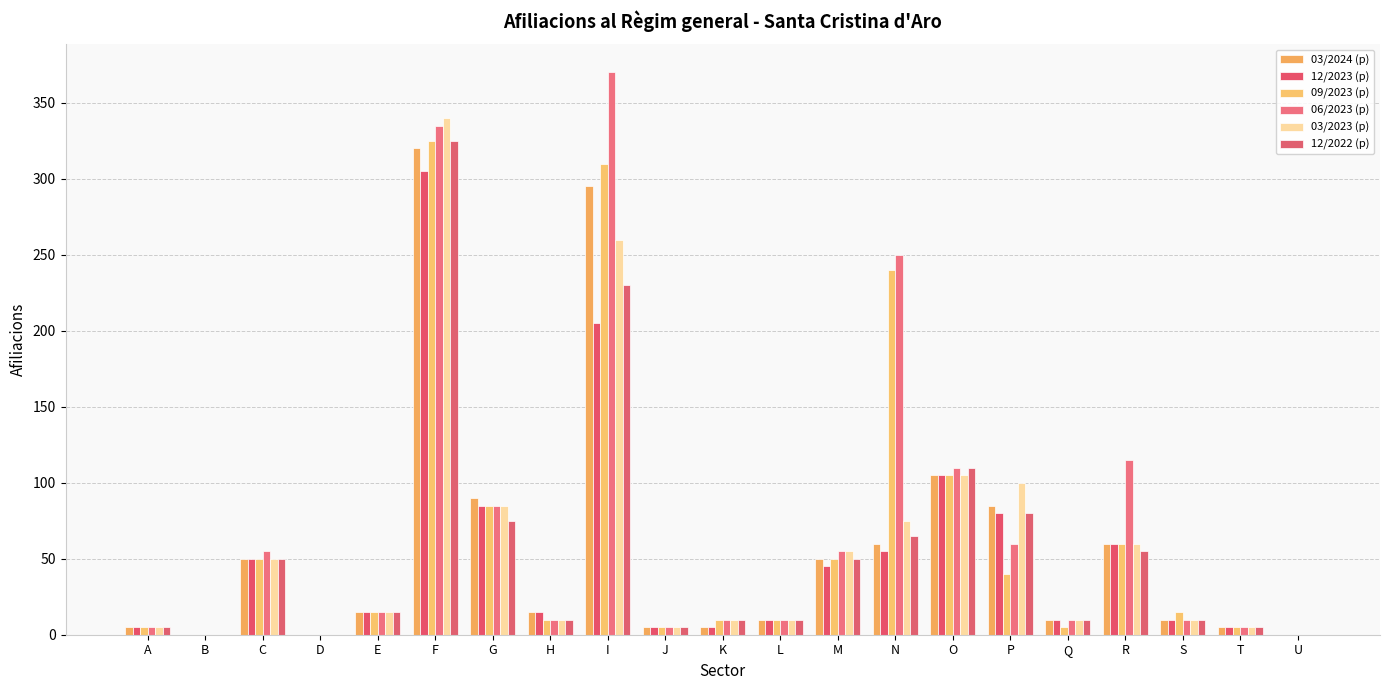

At which category is the sum across all series the highest?

F